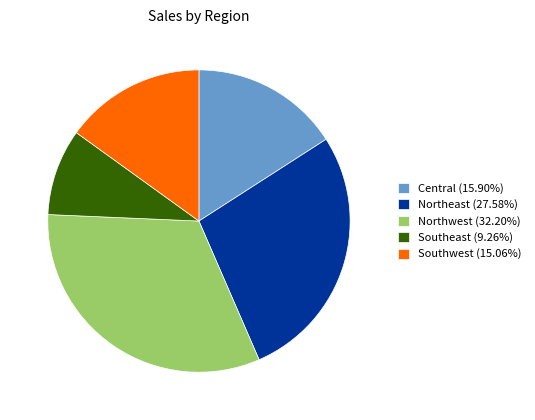

Combined, do Central (15.90%) and Northwest (32.20%) account for over 50%?

No